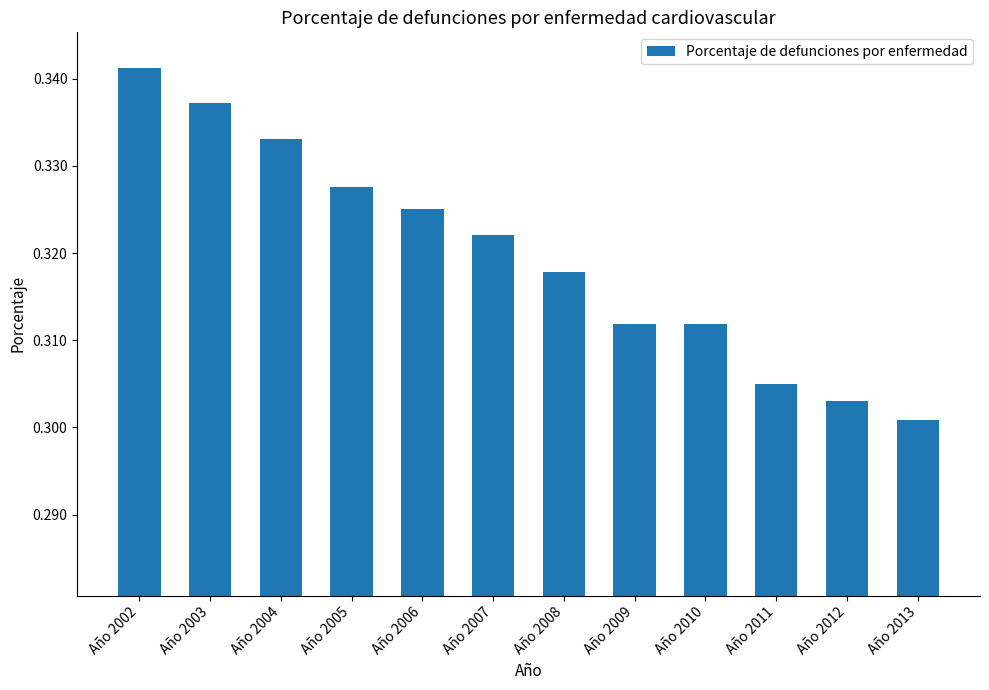

What is the sum of the values at Año 2006 and Año 2013?

0.6